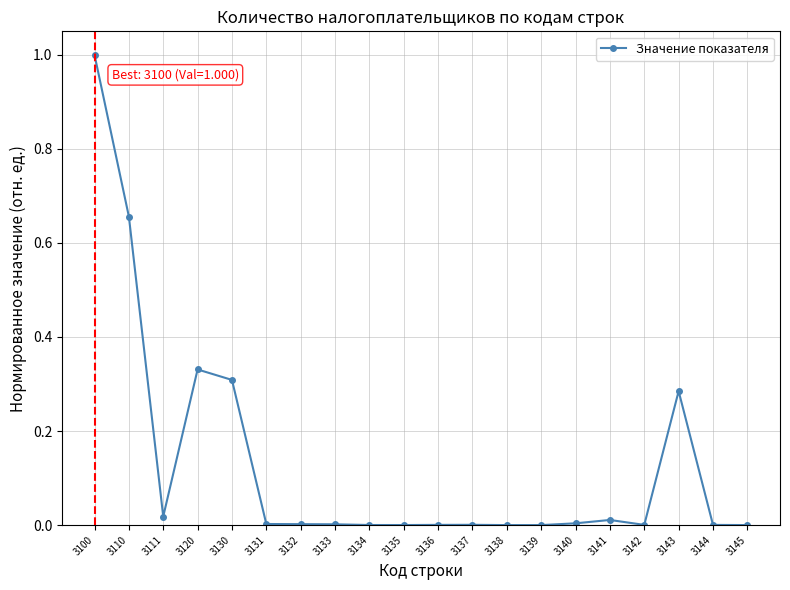

Where is the first local maximum?

3120